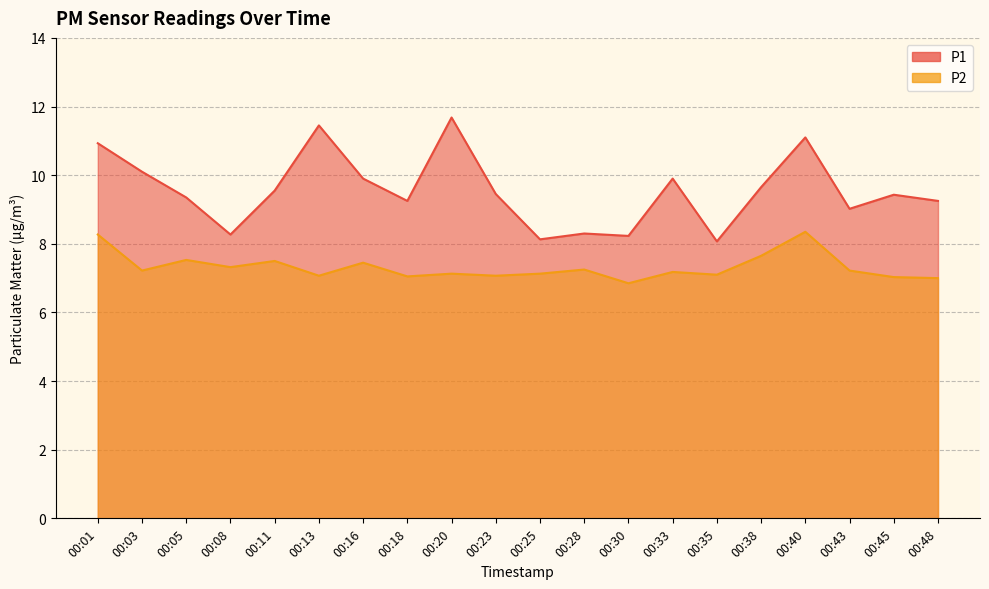

True or false: P1 and P2 cross at least once.

False